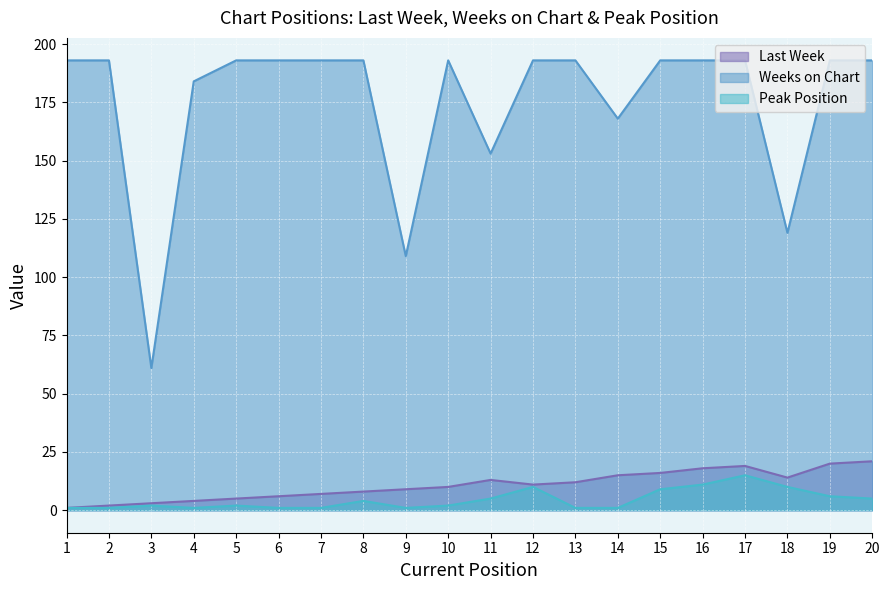

The value of Last Week at 18 is 5. True or false?

False